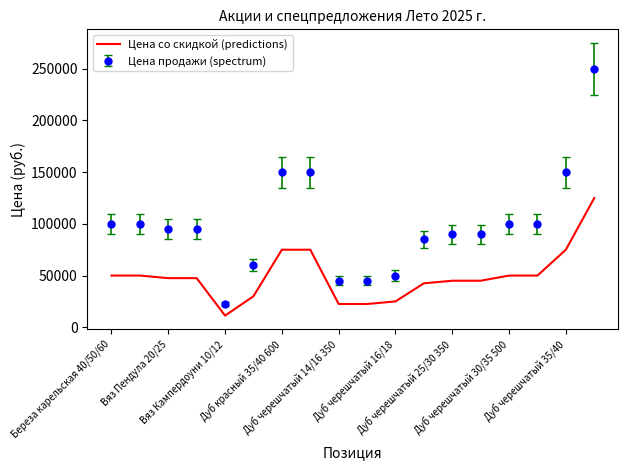

Which series has the largest range (max minus min)?

Цена продажи (spectrum)